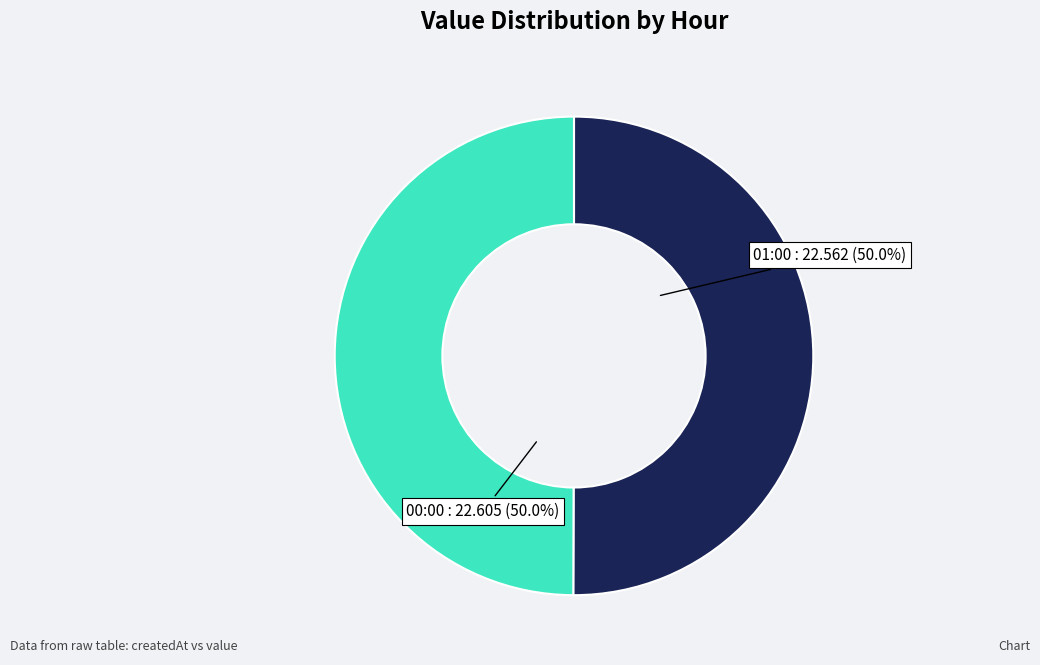

What is the smallest slice in the pie chart?

2022-12-18T01:00:00.000Z